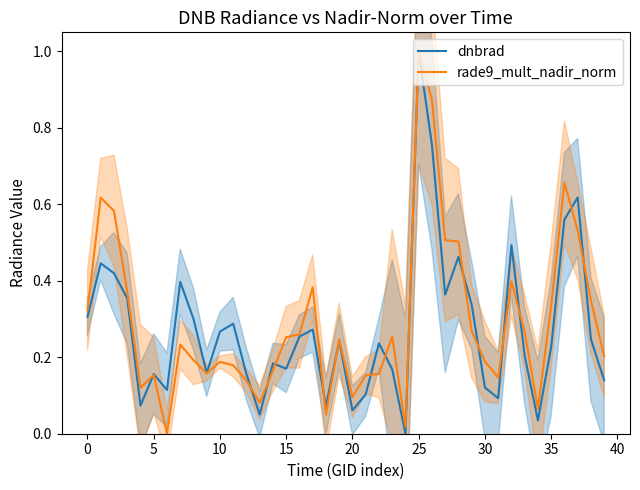

What is the difference between the maximum and minimum values in the rade9_mult_nadir_norm series?

1.0